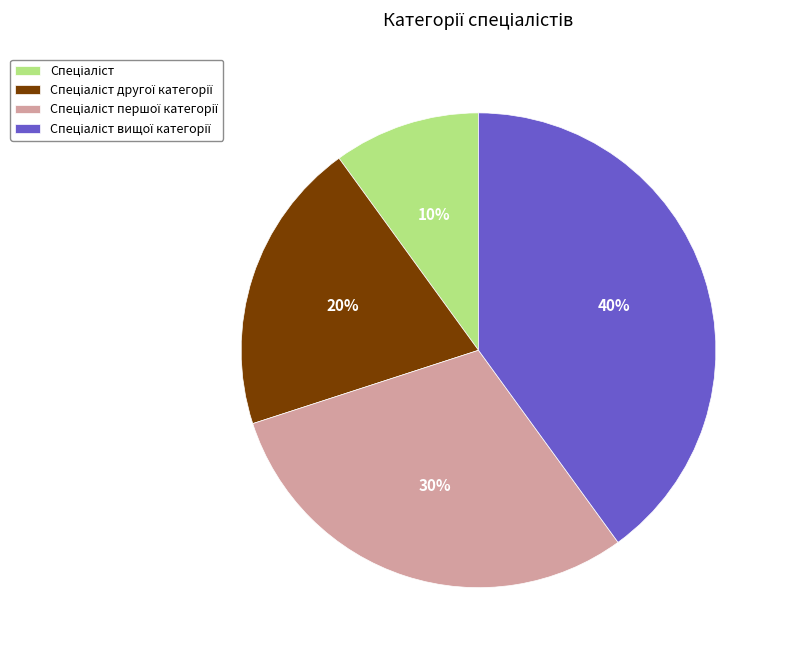

Is there any slice that represents more than half of the pie?

No